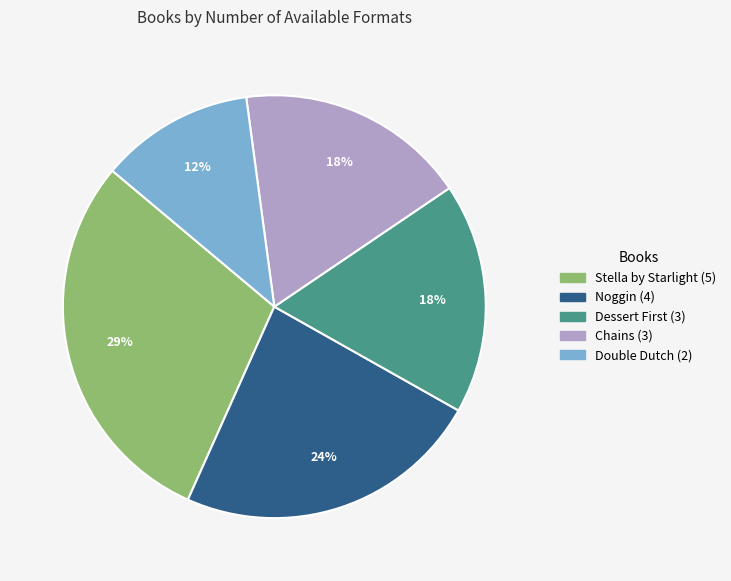

To the nearest percent, what is the average slice percentage?

20%